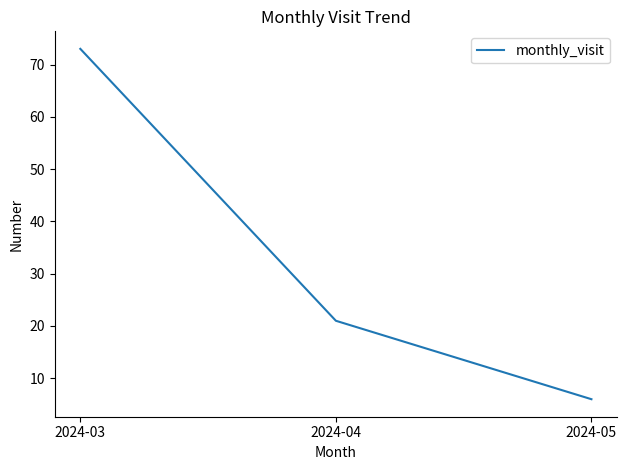

Count the number of categories in the chart.

3